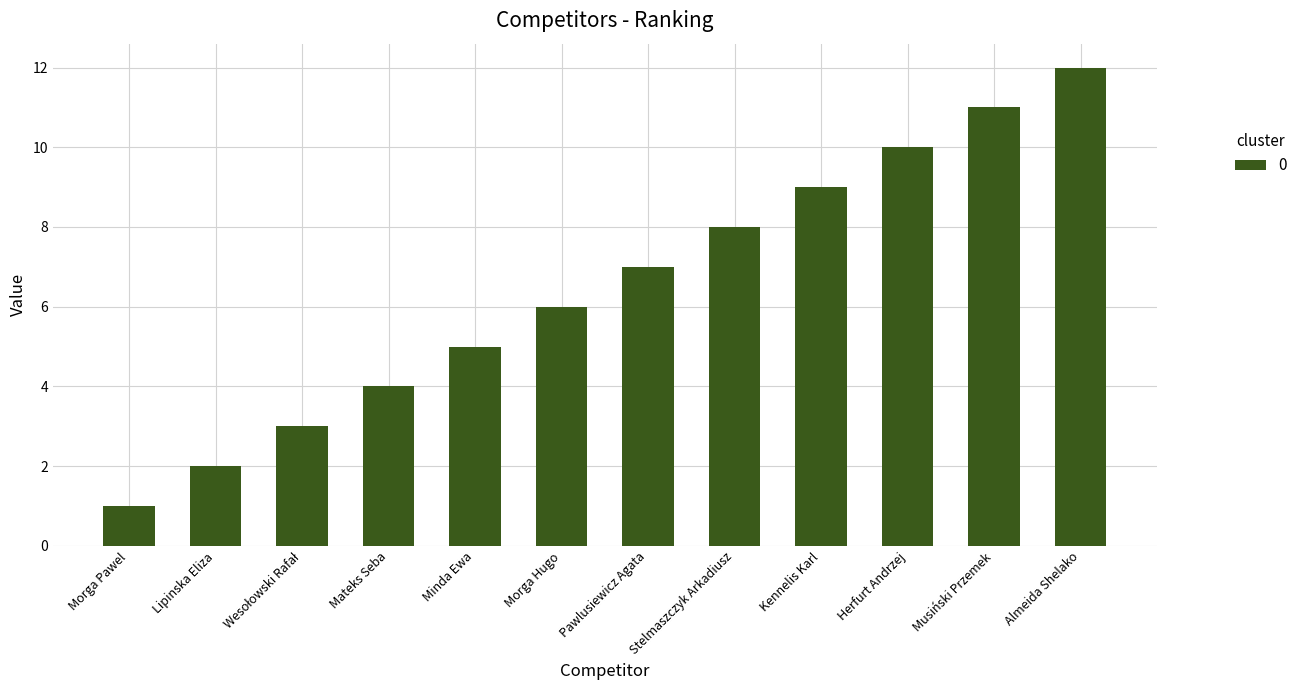

What is the change in value from Kennelis Karl to Musiński Przemek?

+2